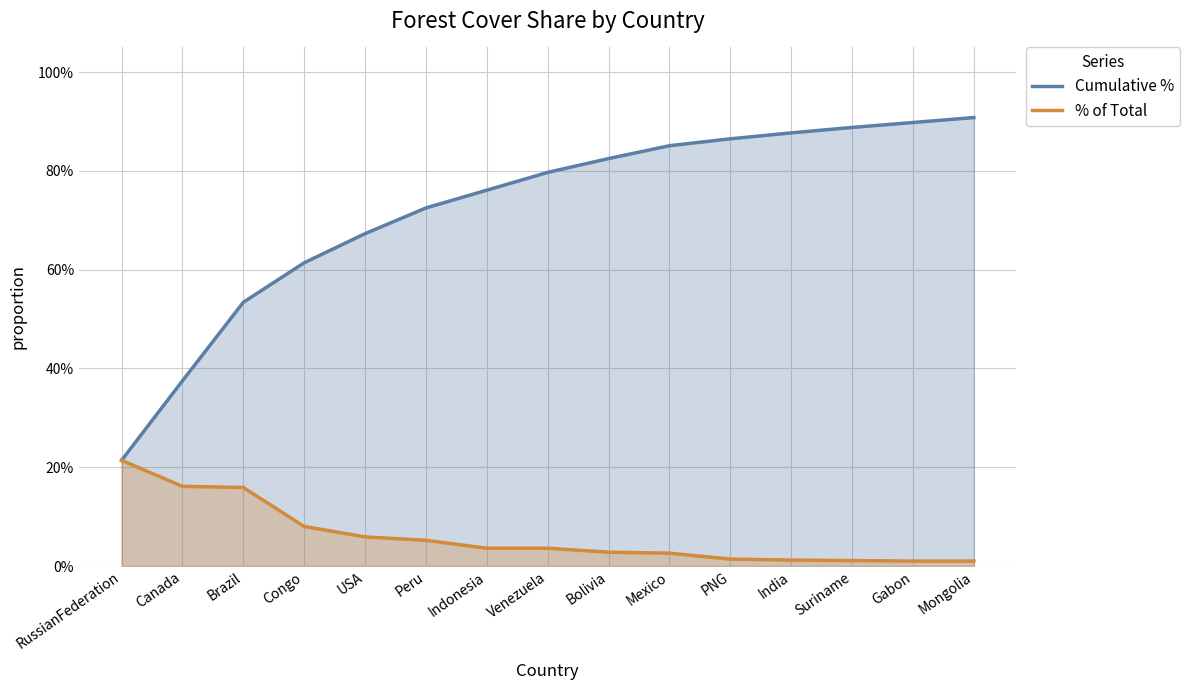

Which series changed the most between Congo and Mongolia?

Cumulative %